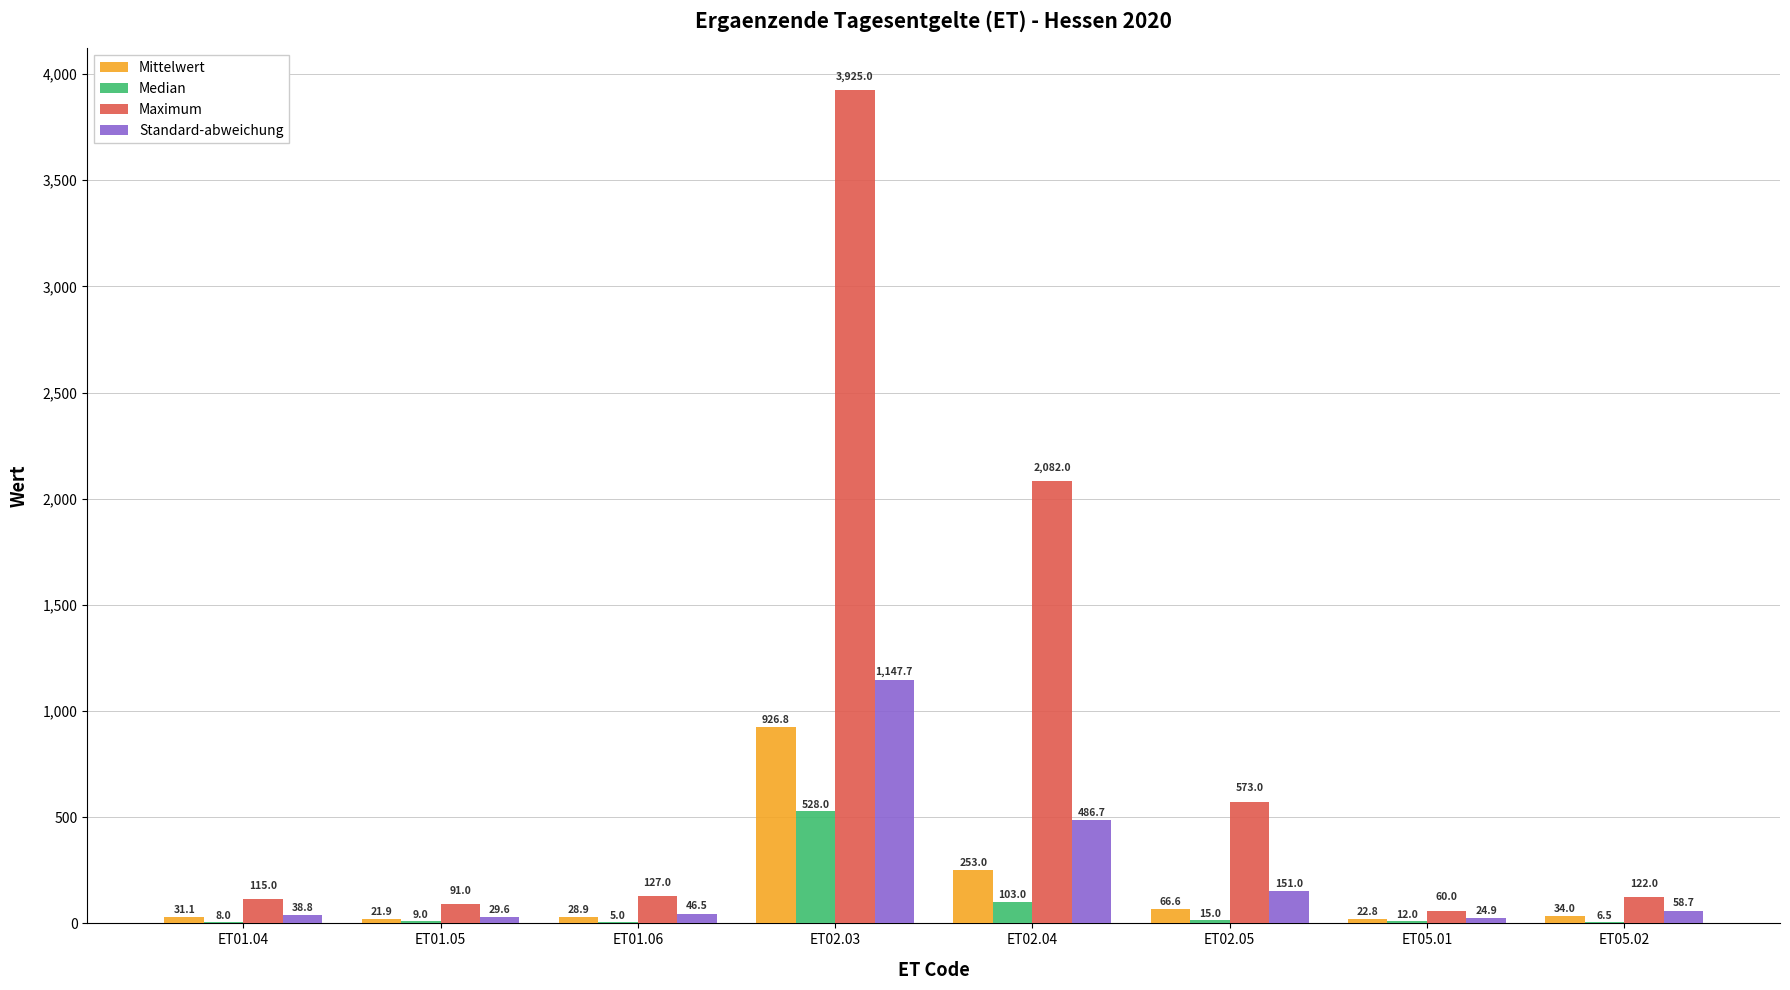

The value of Median at ET01.06 is 5.0. True or false?

True